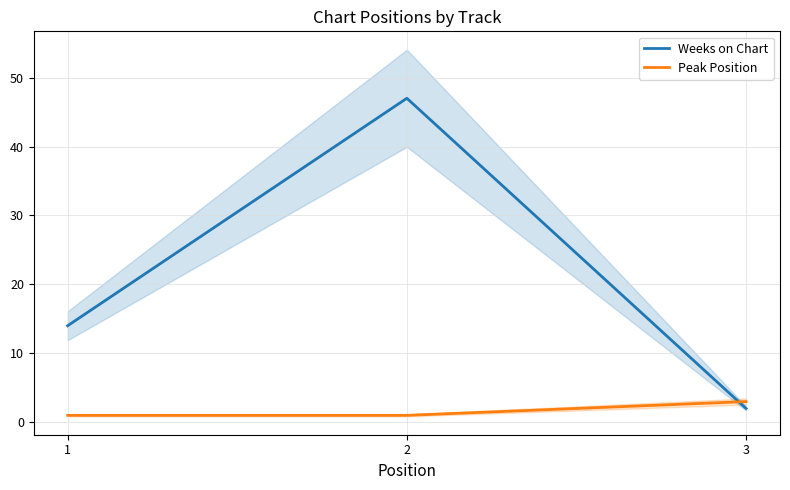

What is the sum of the Peak Position values at 2 and 3?

4